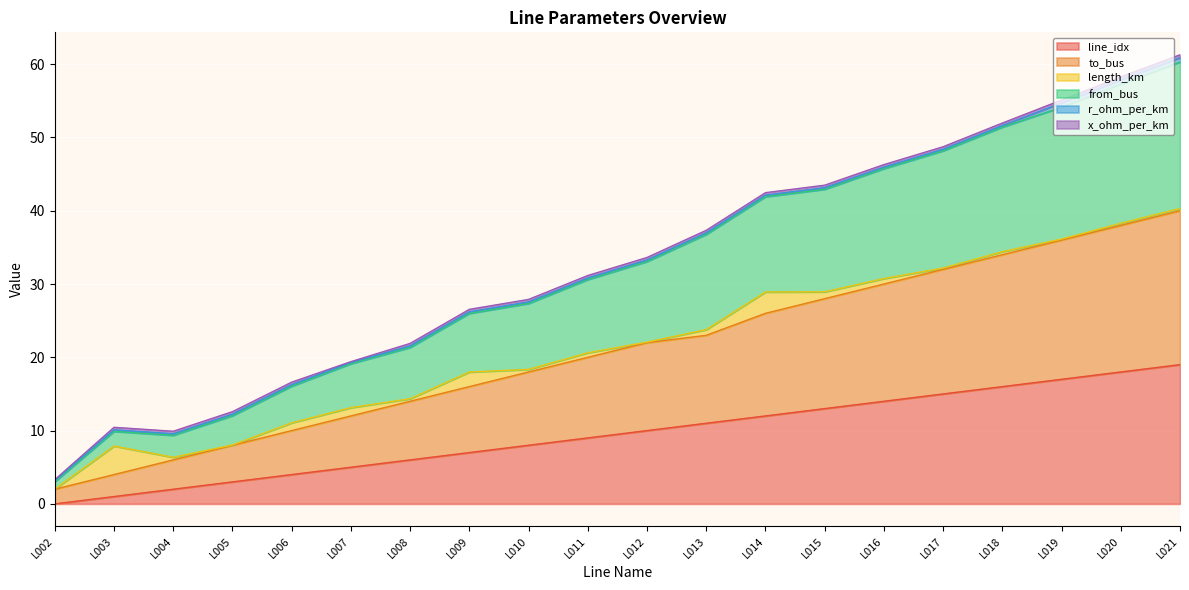

At which category does from_bus reach its first local valley?

L004